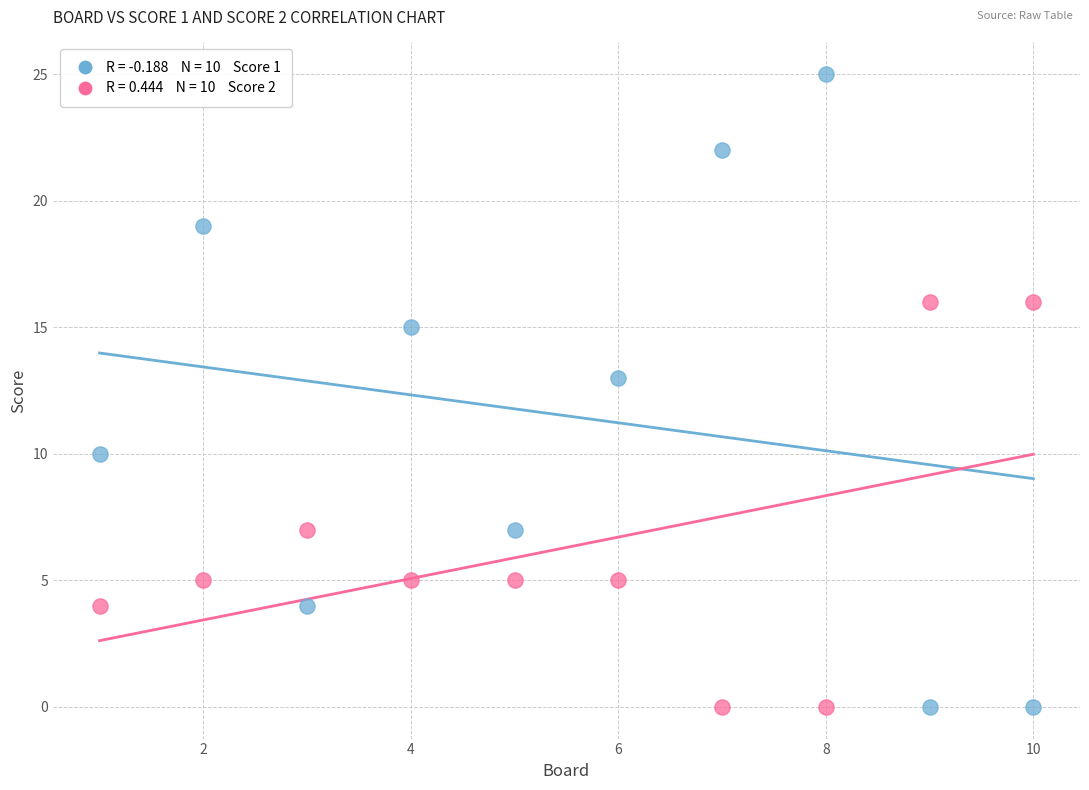

Across all data points, what is the range of X values (max minus min)?

9